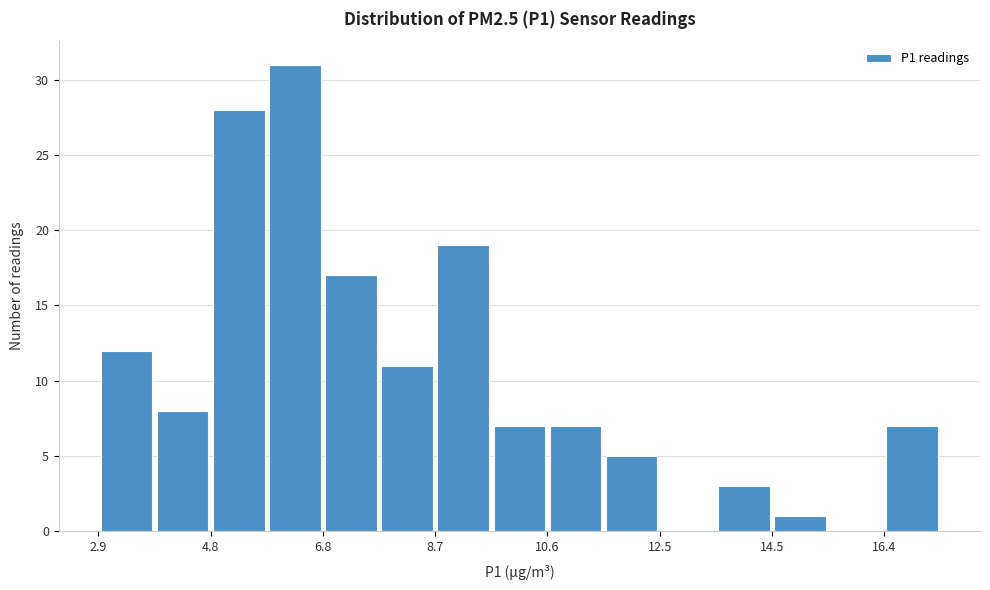

Reading left to right, transcribe this chart: for each bar, give the range it covers on the x-axis and its height. Neither the bar edges nor the heights are printed on the chart, so give them approximately, as read against the axes.

3.0 to 3.8: 12
3.8 to 4.8: 8
4.8 to 5.8: 28
5.8 to 6.8: 31
6.8 to 7.8: 17
7.8 to 8.6: 11
8.6 to 9.6: 19
9.6 to 10.6: 7
10.6 to 11.6: 7
11.6 to 12.6: 5
12.6 to 13.6: 0
13.6 to 14.4: 3
14.4 to 15.4: 1
15.4 to 16.4: 0
16.4 to 17.4: 7